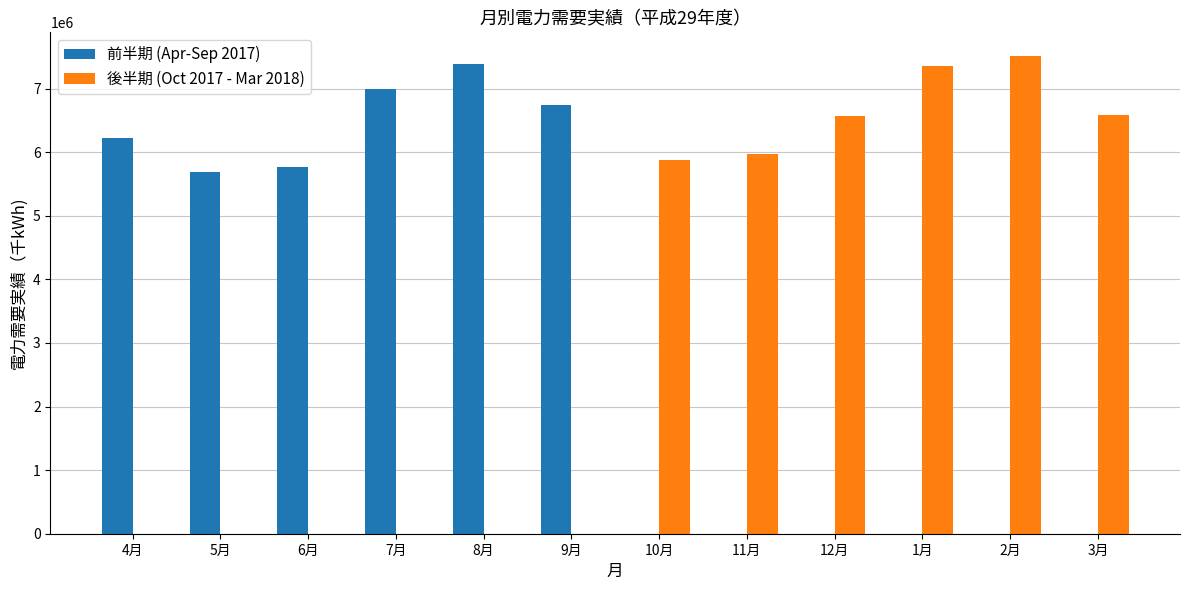

What is the greatest value displayed?

7509837